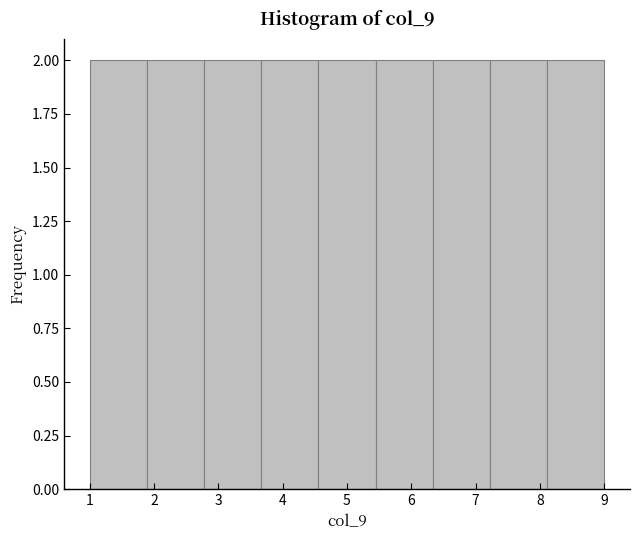

Reading left to right, transcribe this chart: for each bar, give the range it covers on the x-axis and its height. Neither the bar edges nor the heights are printed on the chart, so give them approximately, as read against the axes.

1.0 to 1.9: 2
1.9 to 2.8: 2
2.8 to 3.7: 2
3.7 to 4.6: 2
4.6 to 5.4: 2
5.4 to 6.3: 2
6.3 to 7.2: 2
7.2 to 8.1: 2
8.1 to 9.0: 2